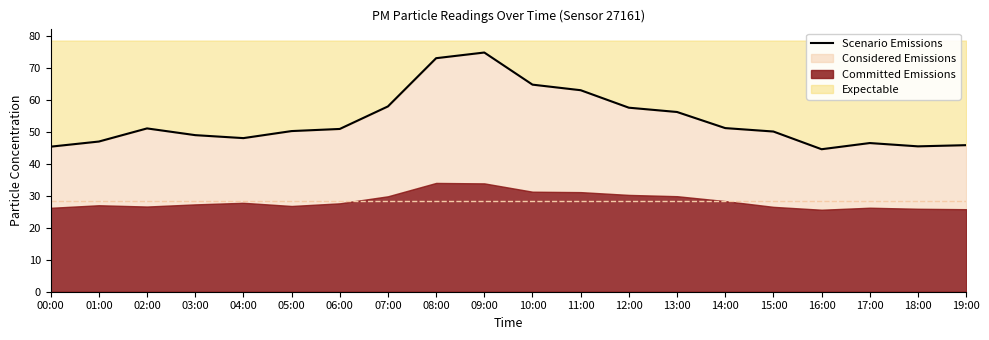

The value at 13:00 is 16.0. True or false?

False